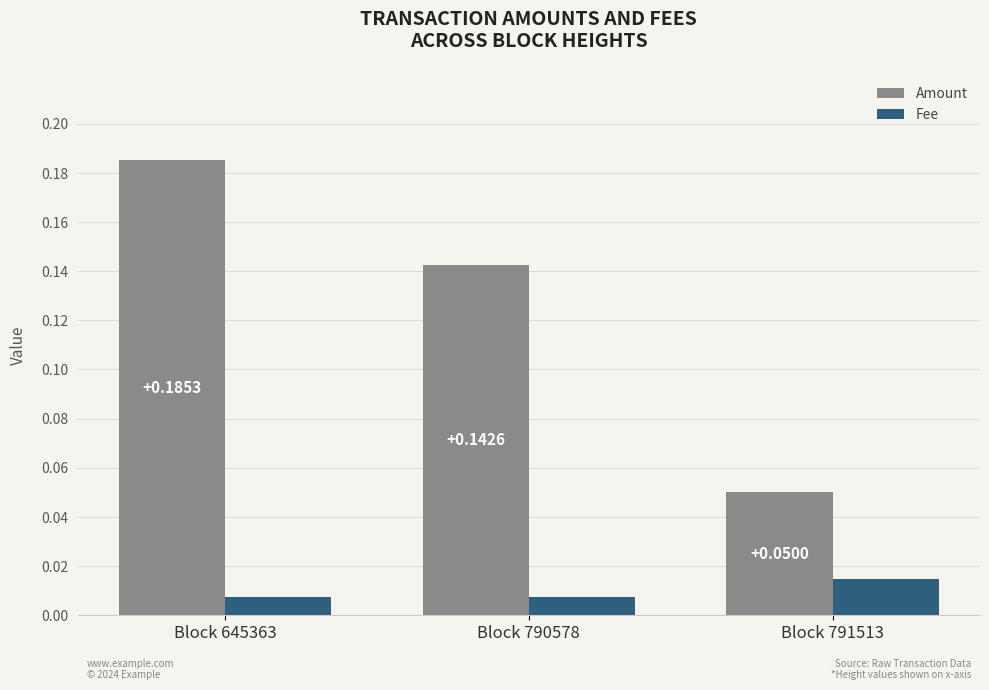

Which series has the largest total across all categories?

Amount